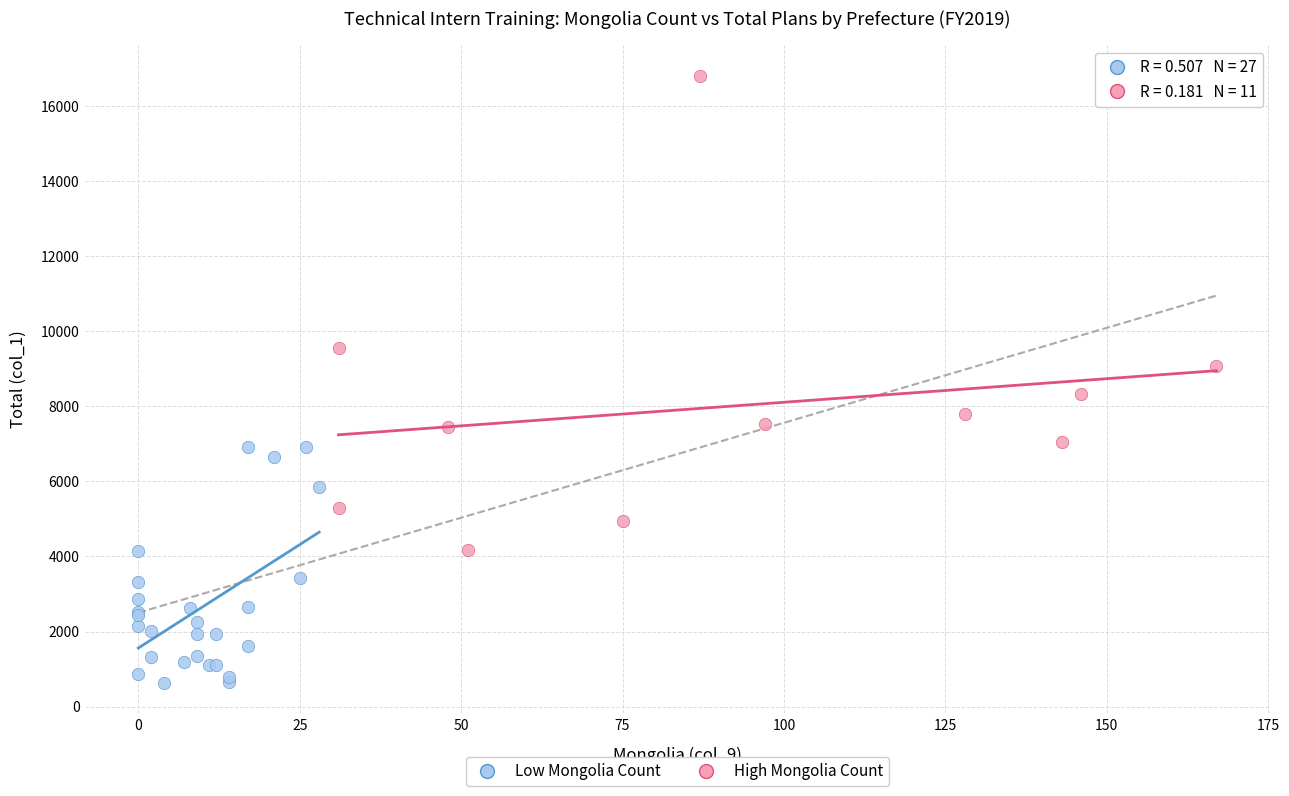

Which series contains the lowest Y value?

Low Mongolia Count